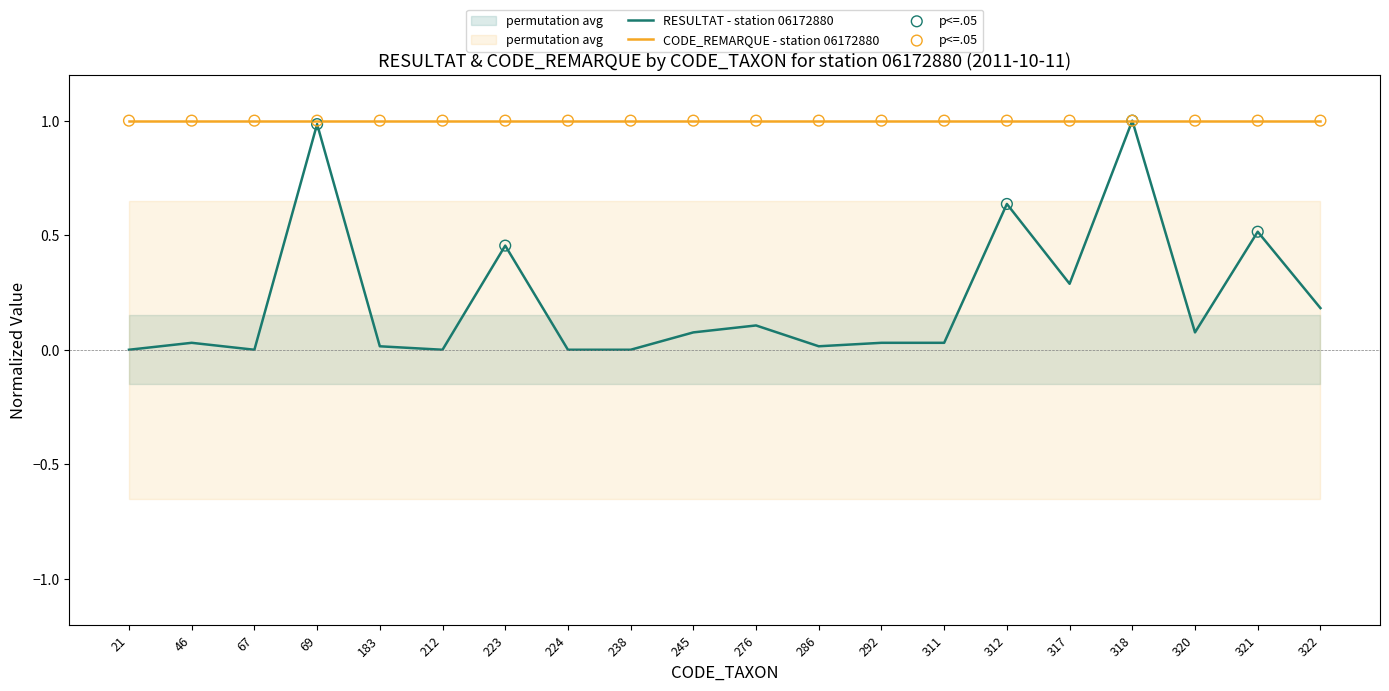

Which series reaches the minimum Y coordinate?

RESULTAT - station 06172880